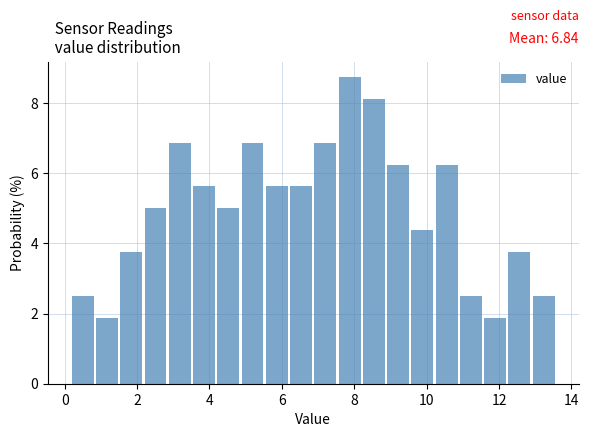

Around what value on the x-axis is the tallest bar? Give the approximate position of its centre, as read against the axis.

7.8